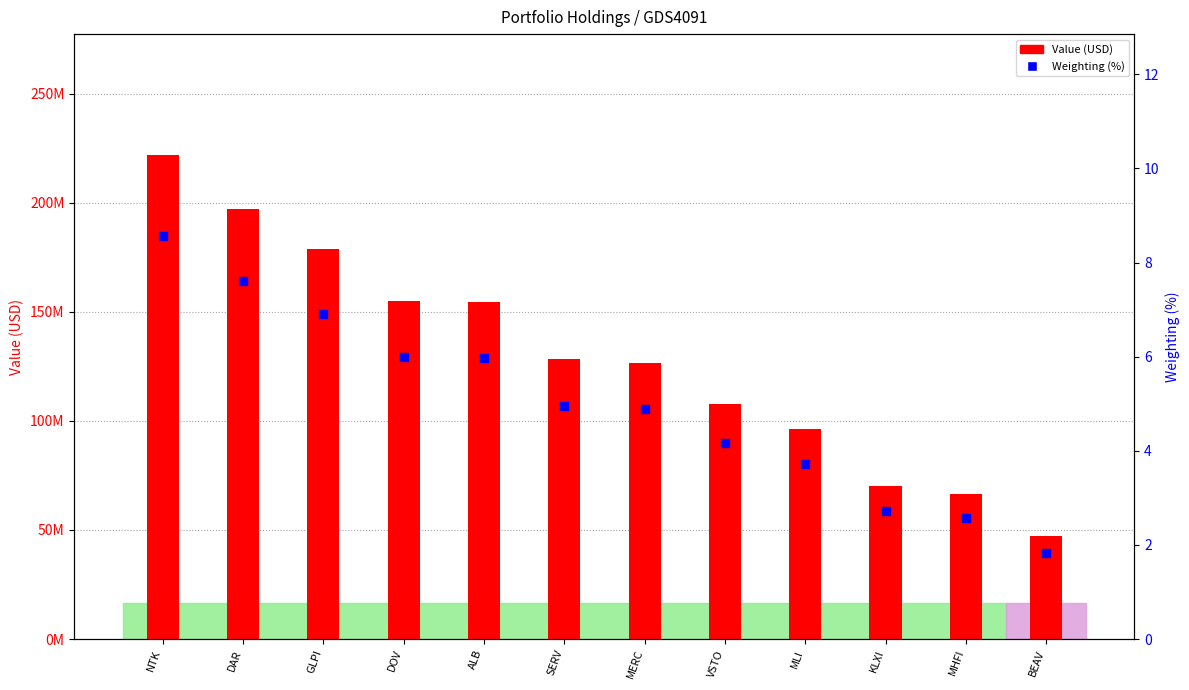

At how many categories does at least one series exceed 59511336?

11